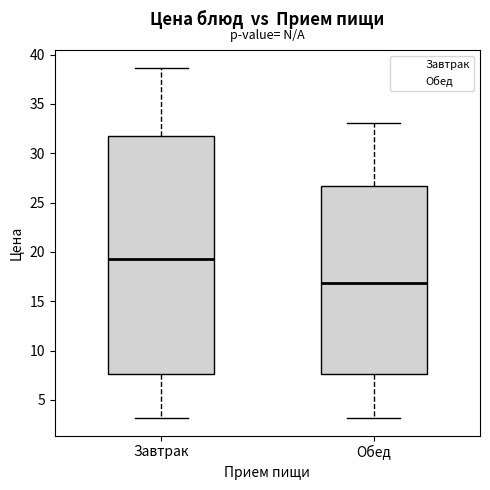

Which box has the lowest median line?

Обед